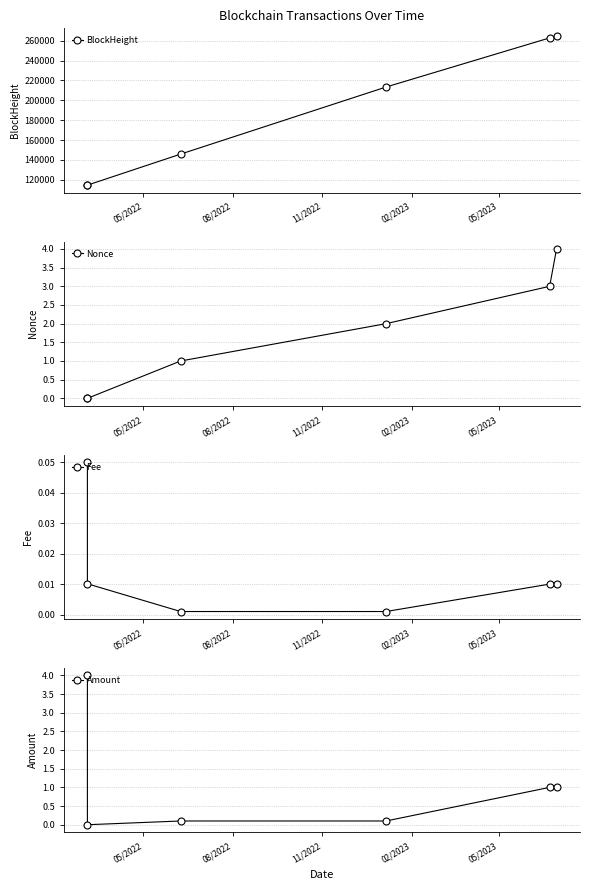

What is the highest value of the Amount series?

4.0